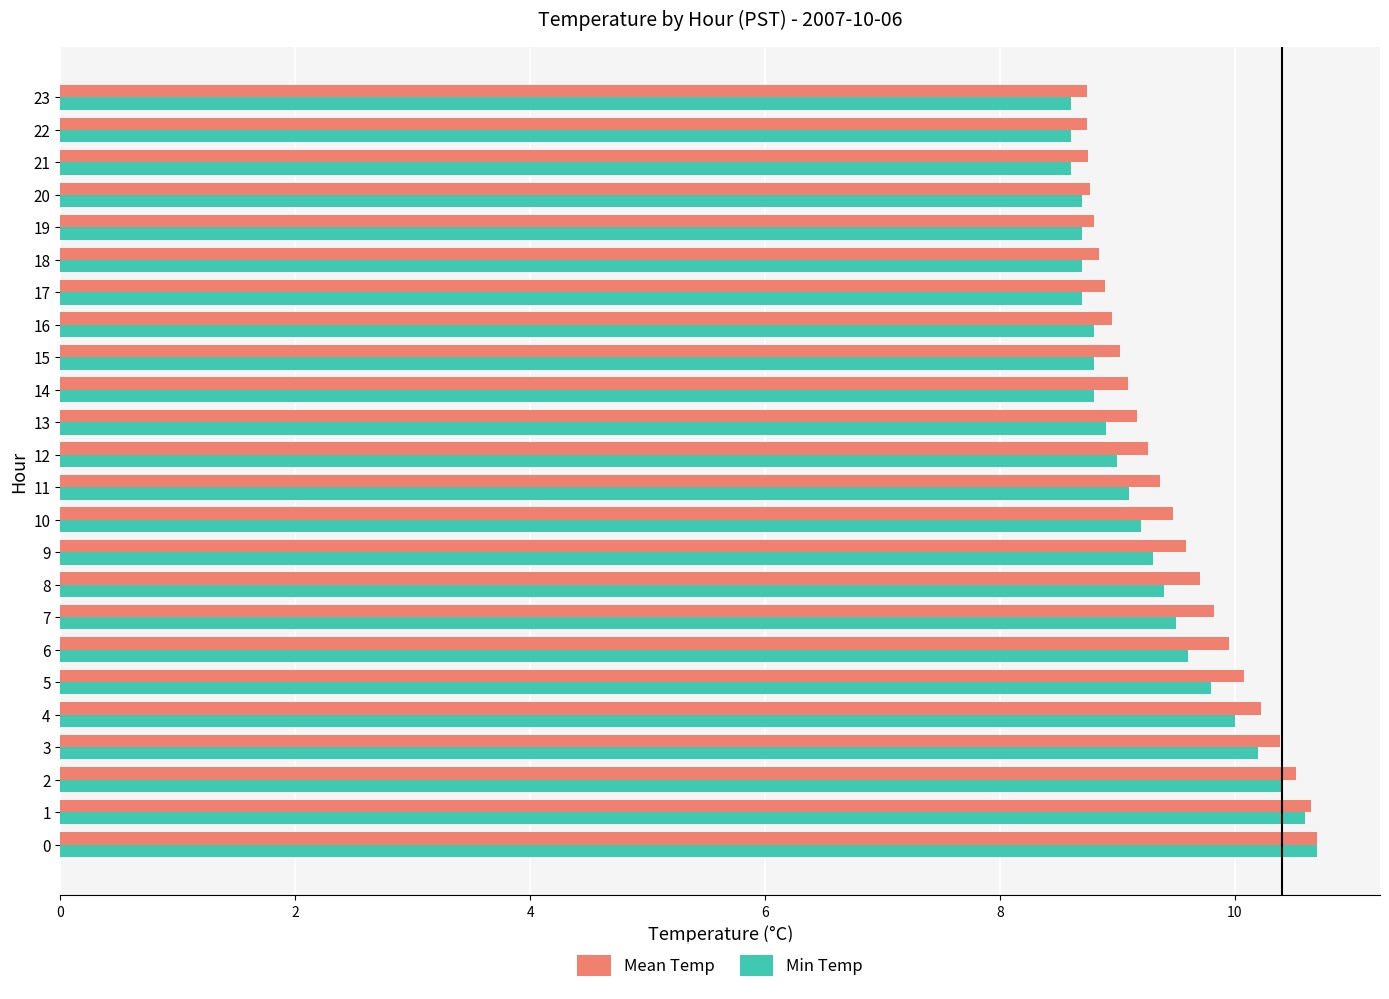

What value does the Min Temp series have at 18?

8.7